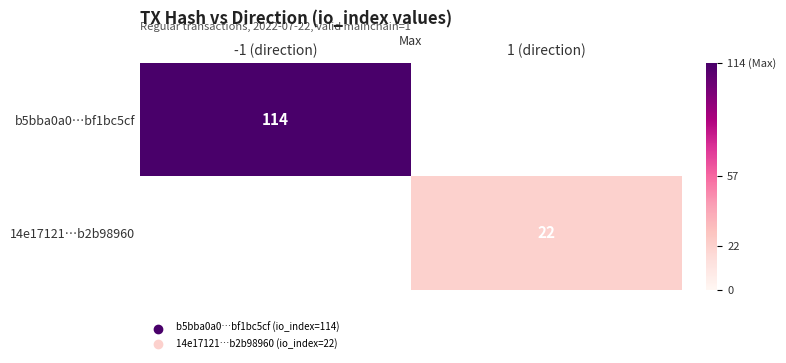

The value of 14e17121…b2b98960 at 1 (direction) is 22. True or false?

True